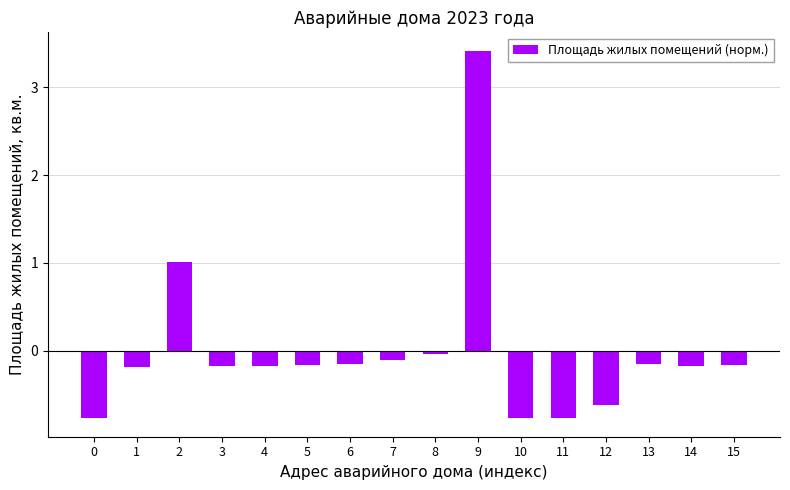

How many positive values are there?

2